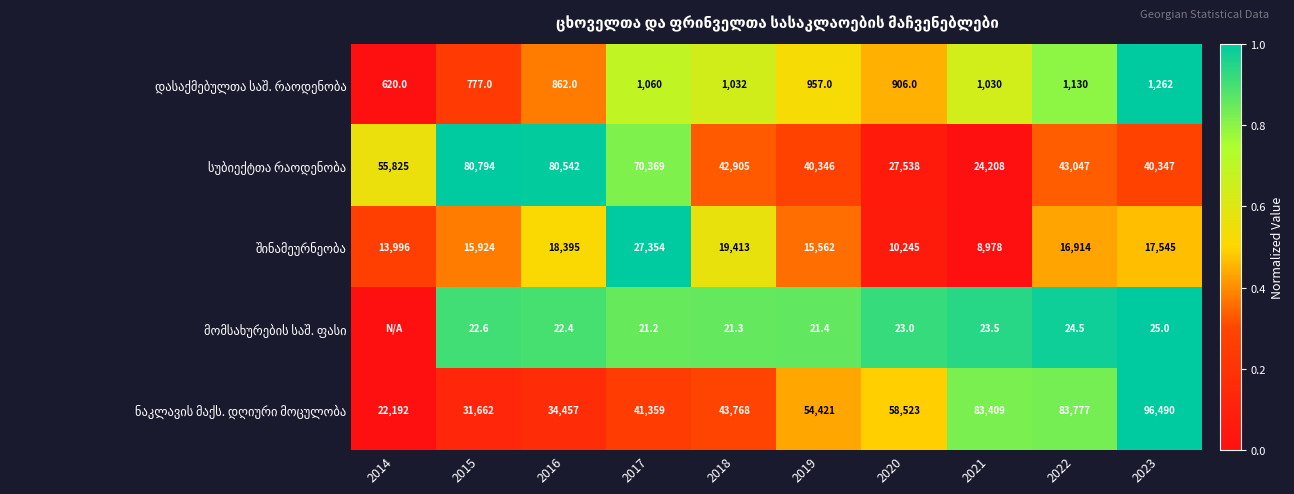

What is the difference between the highest and lowest values at 2018?

43746.7